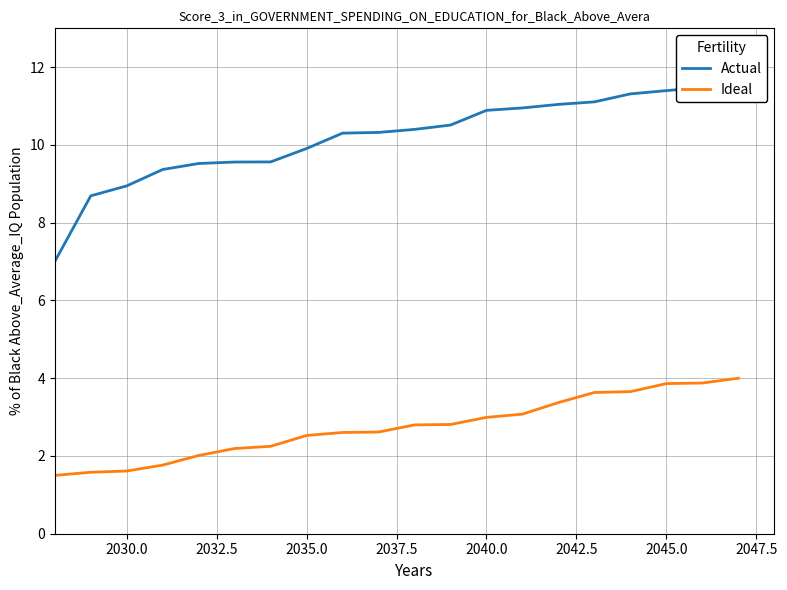

What is the minimum value for Ideal?

1.5